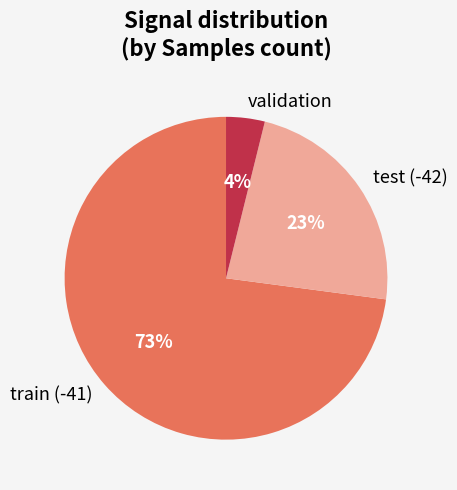

How many slices are in this pie chart?

3